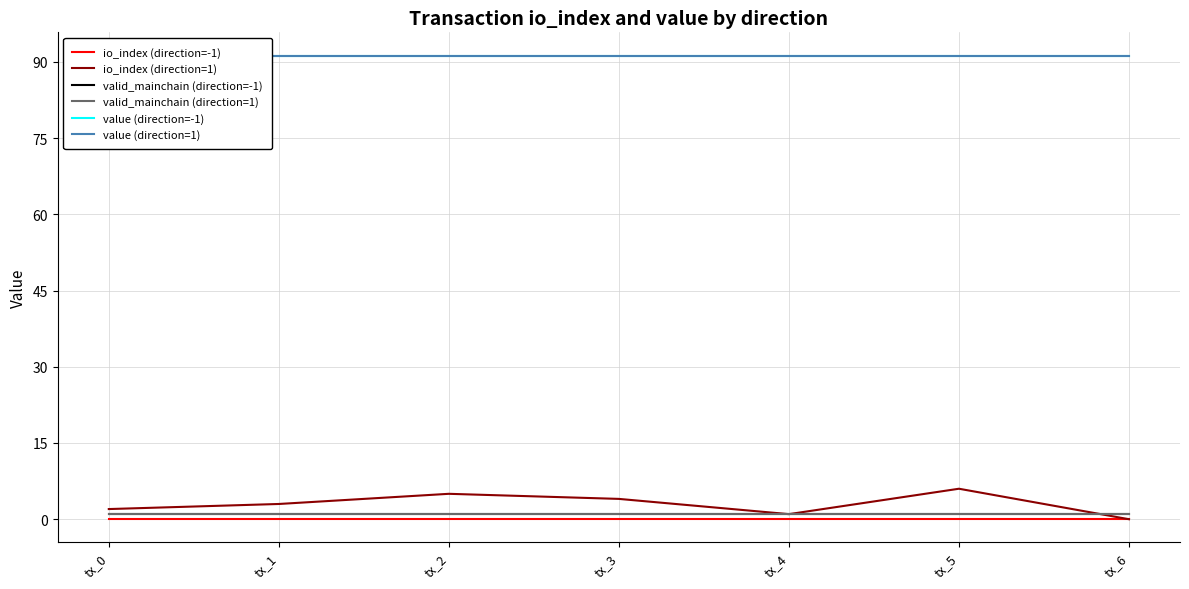

The value of io_index (direction=1) at tx_3 is 6.3. True or false?

False